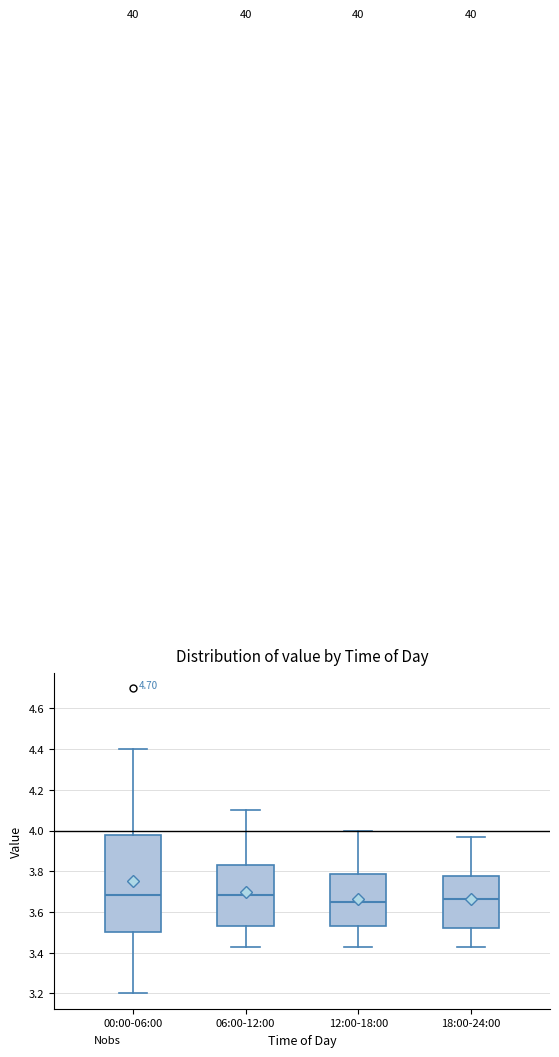

Reading left to right, read every box against the y-axis: the position of its median line, the range the box covers, and the ends of its whiskers. The values are not printed on the chart, so give them approximately, as read against the axis.

00:00-06:00: median 3.68, box 3.50 to 3.98, whiskers 3.20 to 4.40
06:00-12:00: median 3.68, box 3.54 to 3.84, whiskers 3.44 to 4.10
12:00-18:00: median 3.66, box 3.54 to 3.78, whiskers 3.44 to 4.00
18:00-24:00: median 3.66, box 3.52 to 3.78, whiskers 3.44 to 3.98